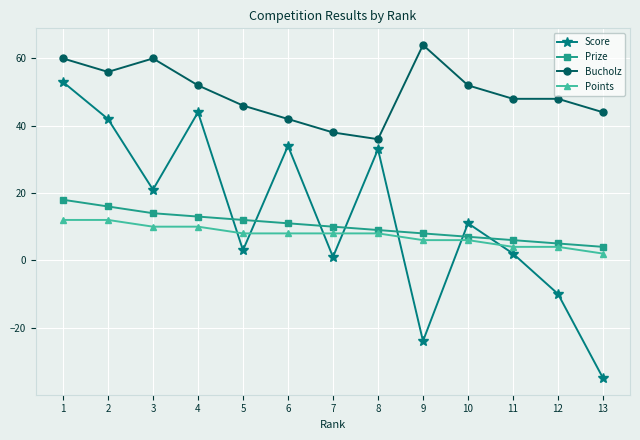

True or false: Prize and Points intersect in this chart.

False